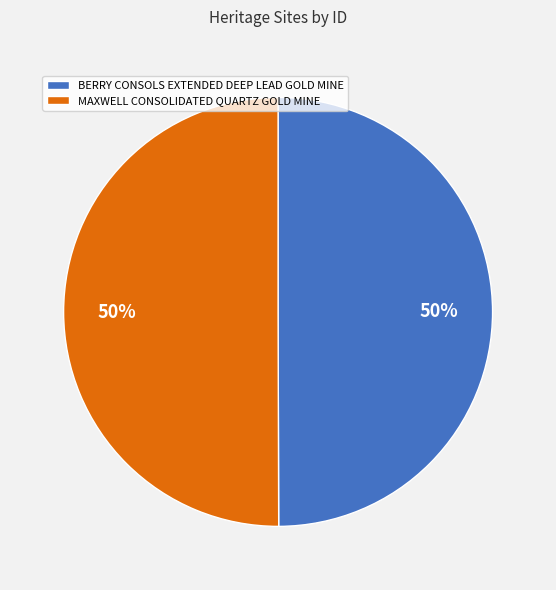

Is the sum of MAXWELL CONSOLIDATED QUARTZ GOLD MINE and BERRY CONSOLS EXTENDED DEEP LEAD GOLD MINE greater than half?

Yes